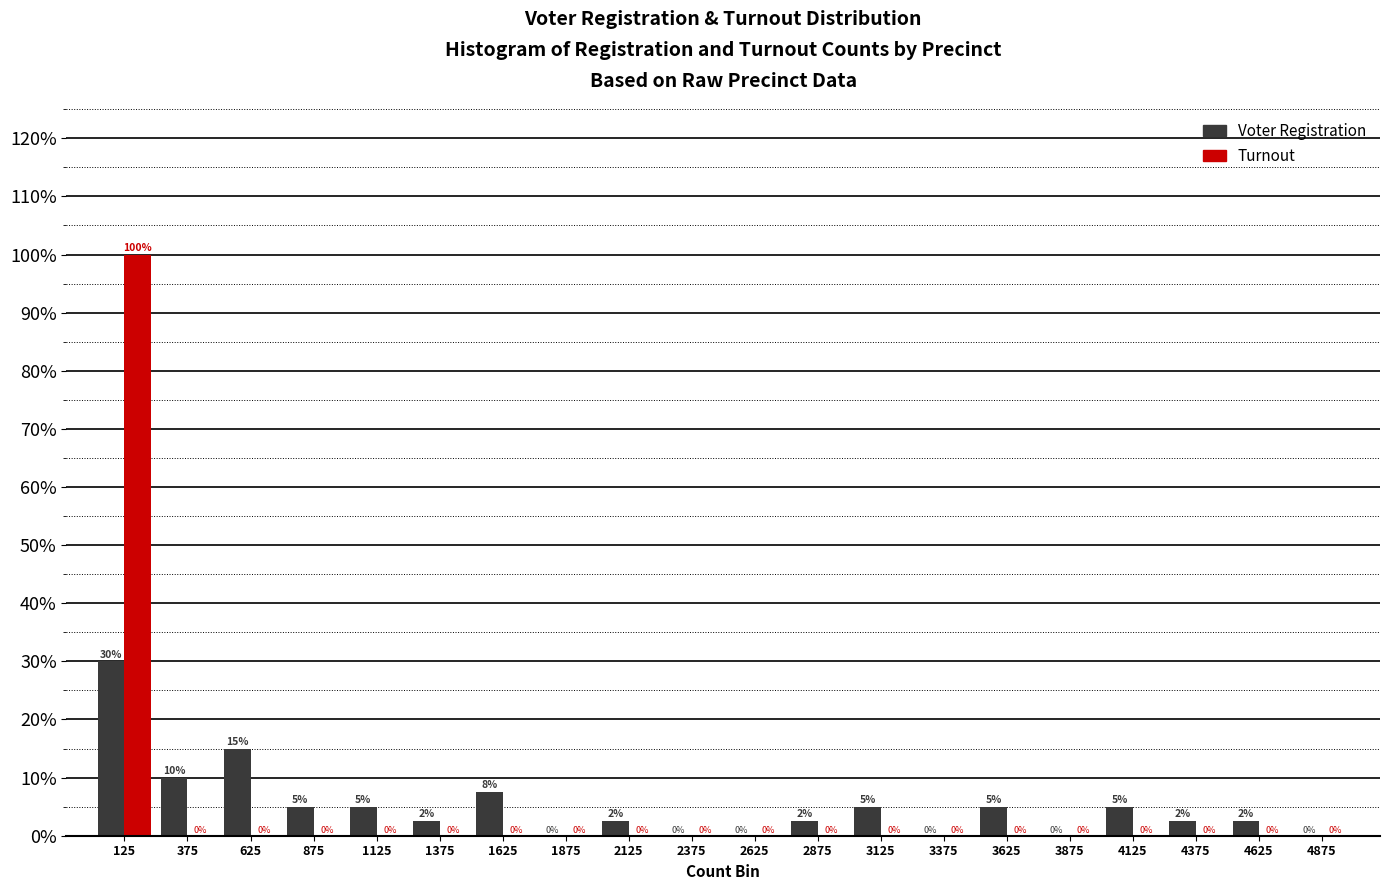

In the Voter Registration series, which range on the x-axis has the tallest bar?

0 to 250